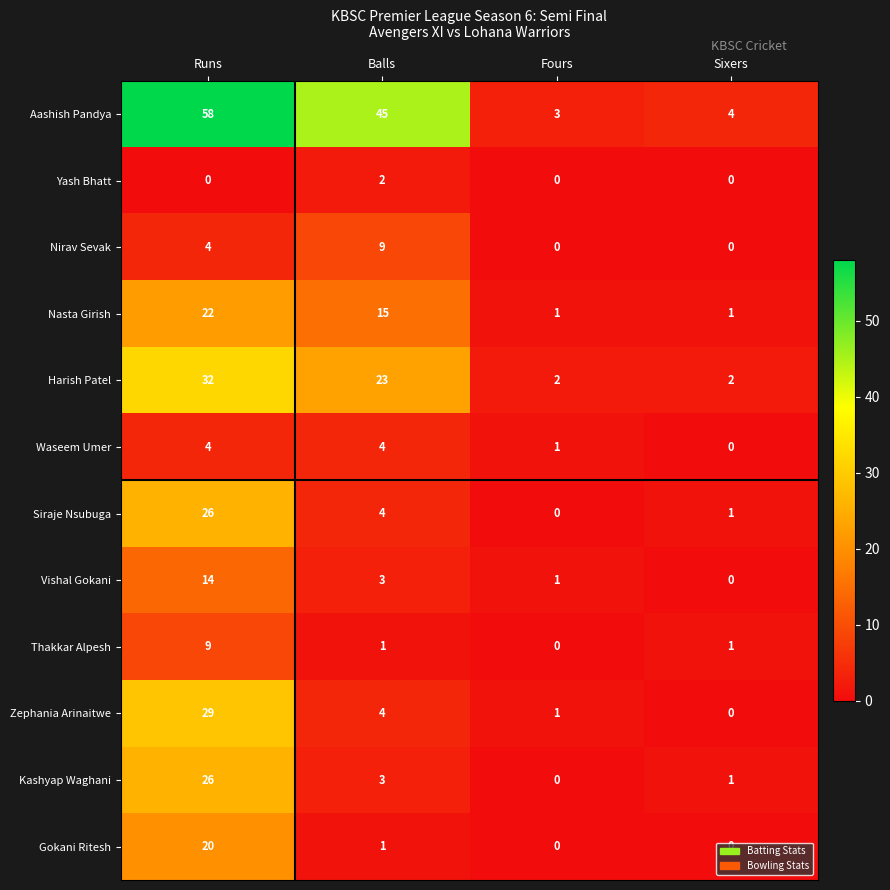

What is the average value of the Kashyap Waghani series?

8